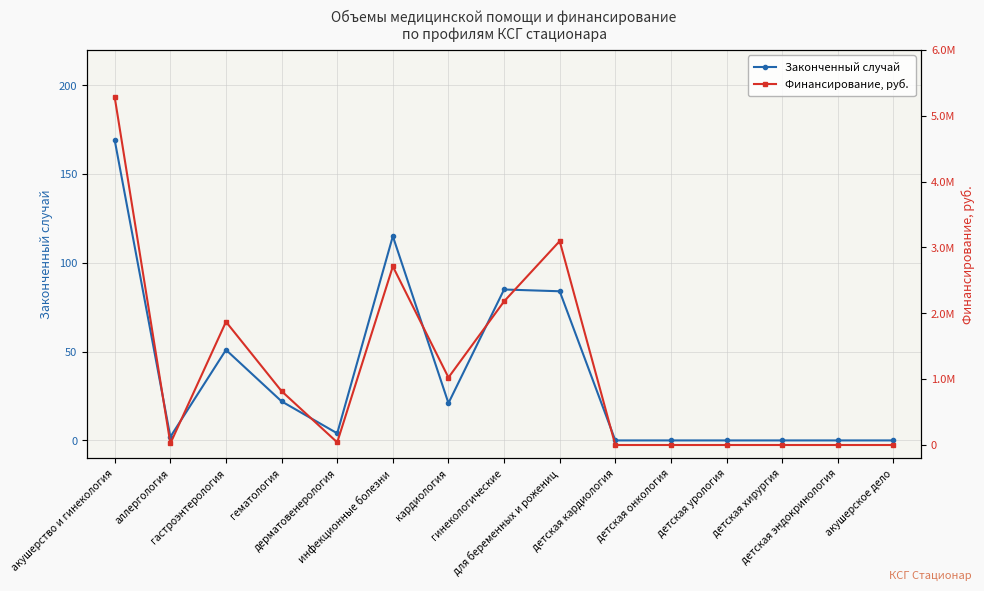

What is the sum of all Законченный случай values?

553